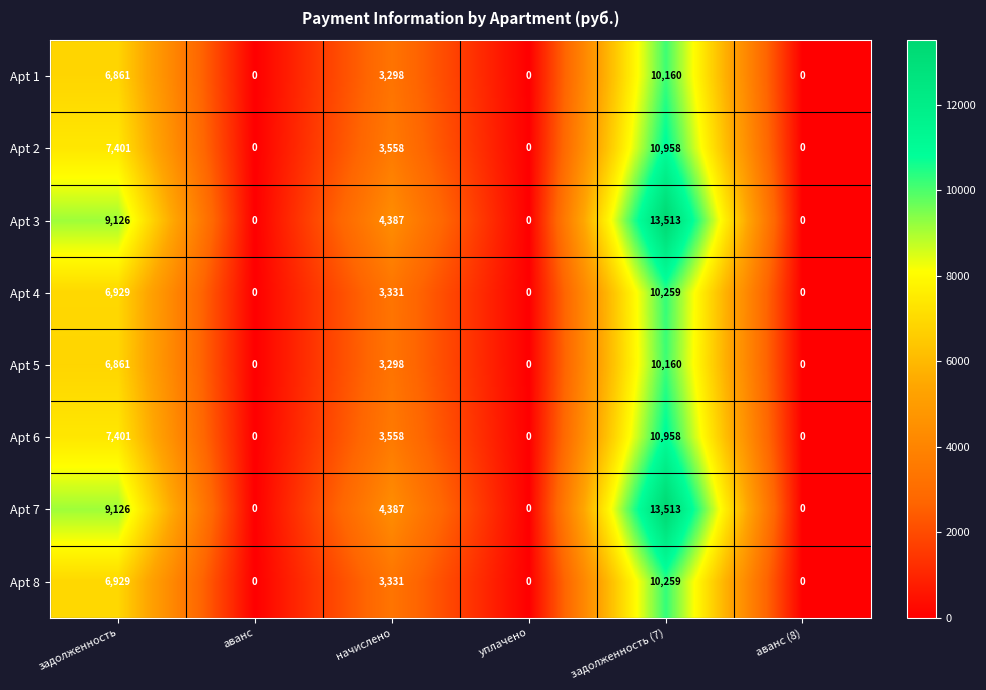

What is the difference between the second highest and second lowest values in the Apt 8 series?

6929